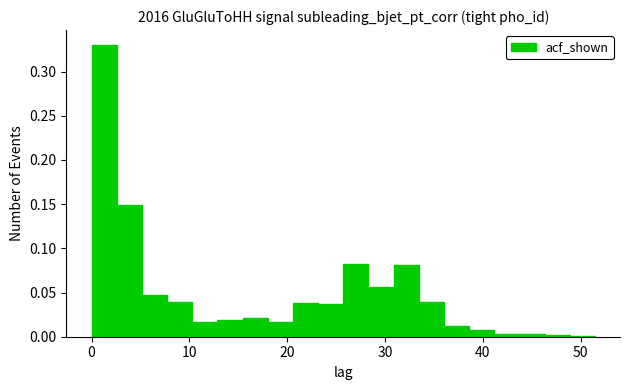

Around what value on the x-axis is the tallest bar? Give the approximate position of its centre, as read against the axis.

1